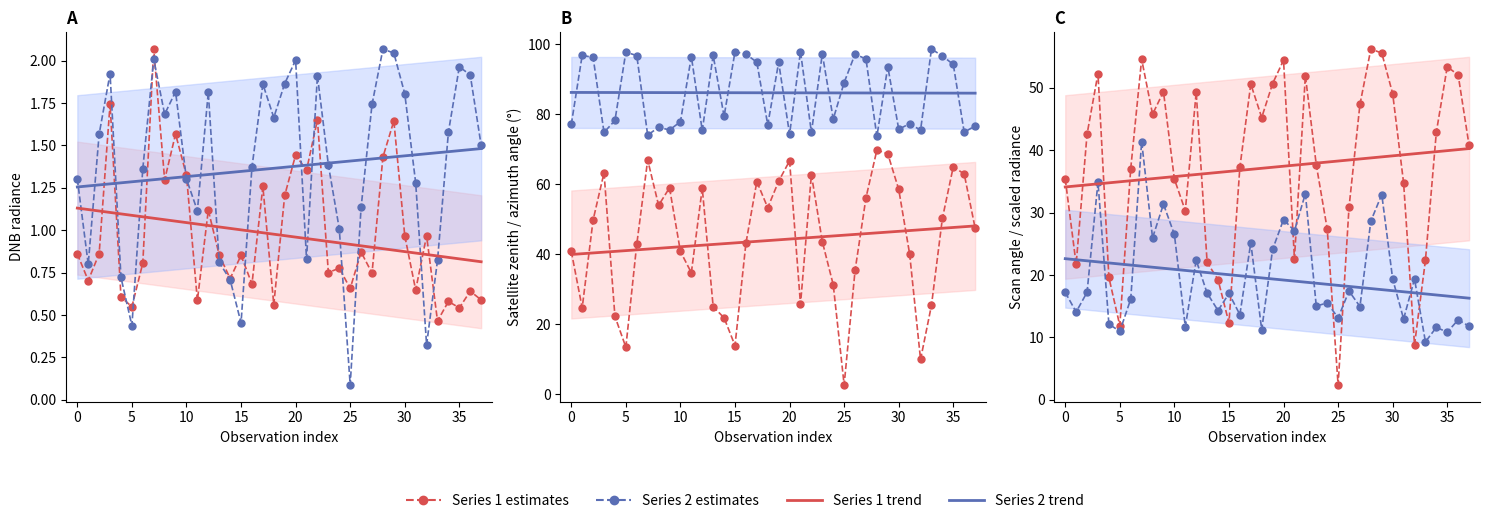

The value of sata at 10 is 77.9. True or false?

True